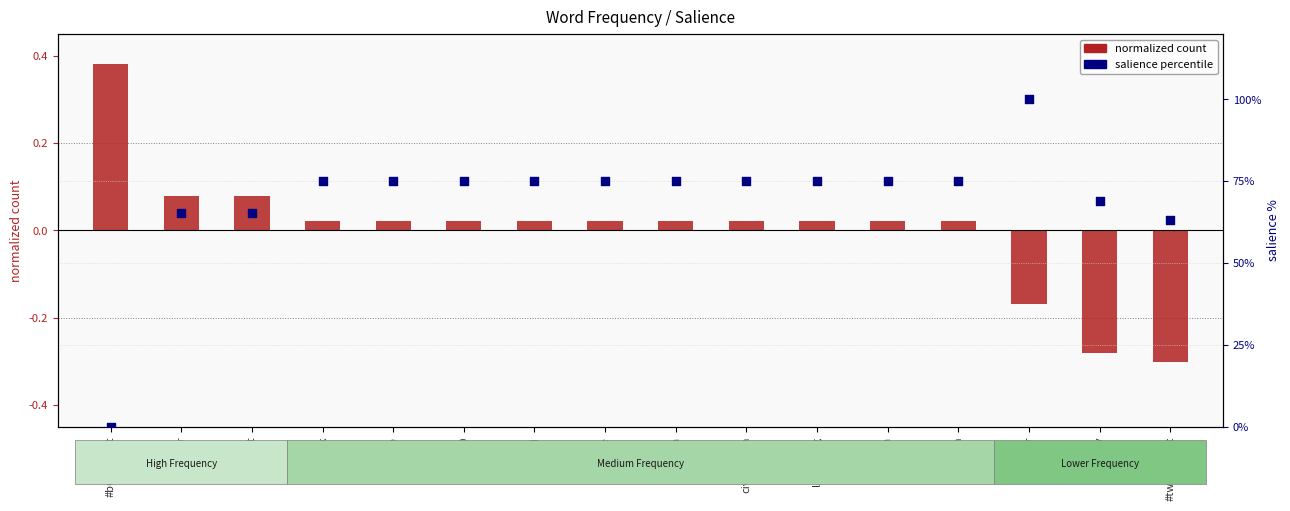

Which series reaches the minimum Y coordinate?

normalized count